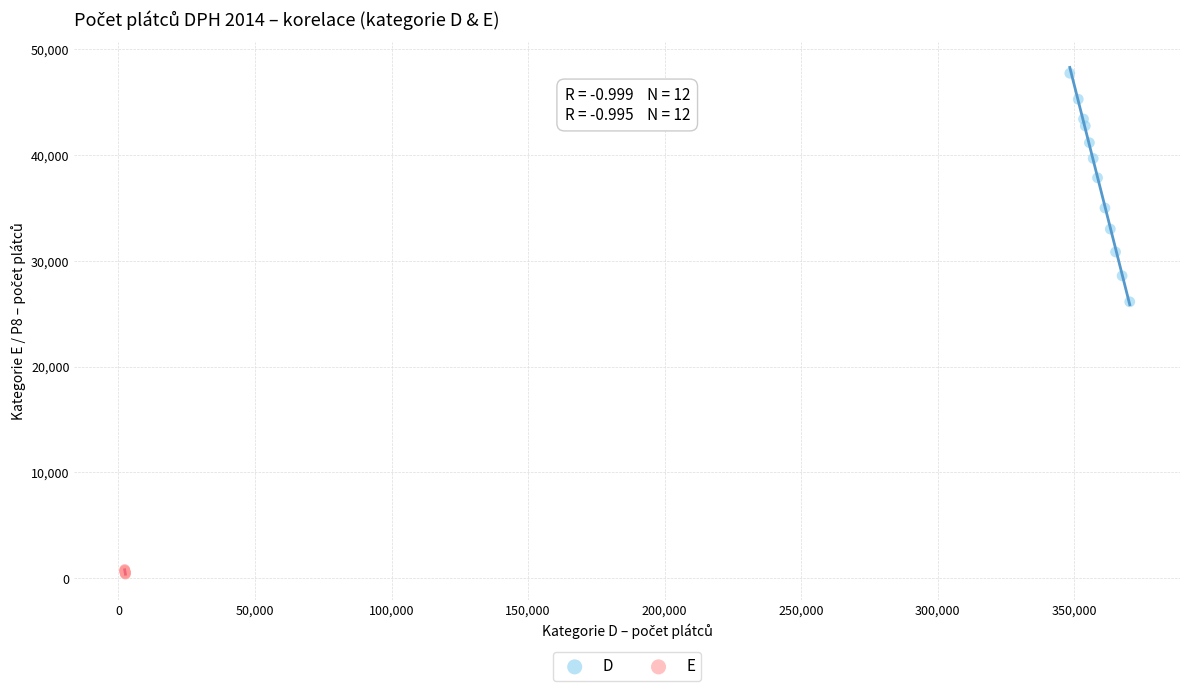

Which series contains the lowest Y value?

E